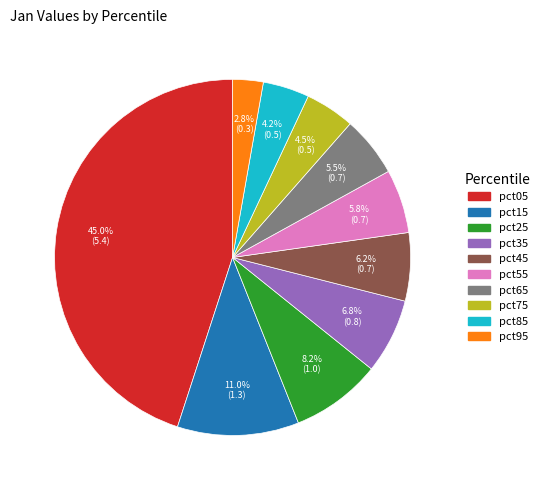

To the nearest percent, what is the average slice percentage?

10%